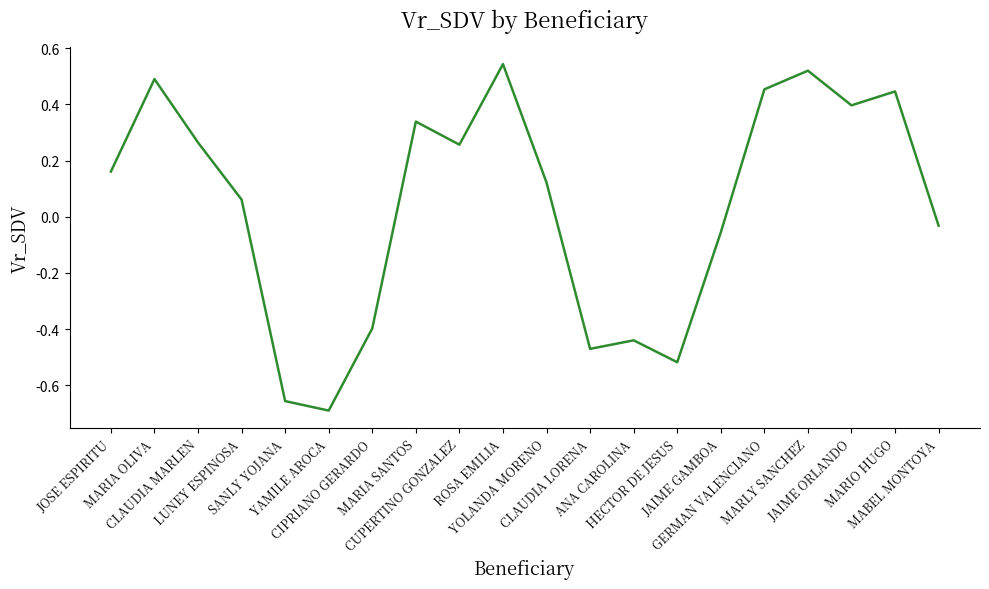

Which label corresponds to the smallest value in the chart?

YAMILE AROCA